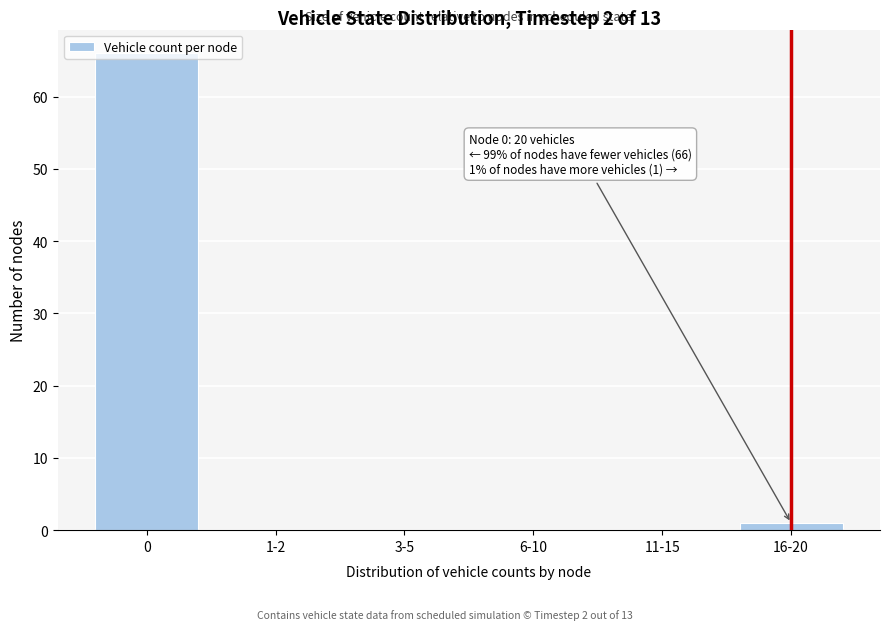

Is it true that the value at 6-10 is 0?

True